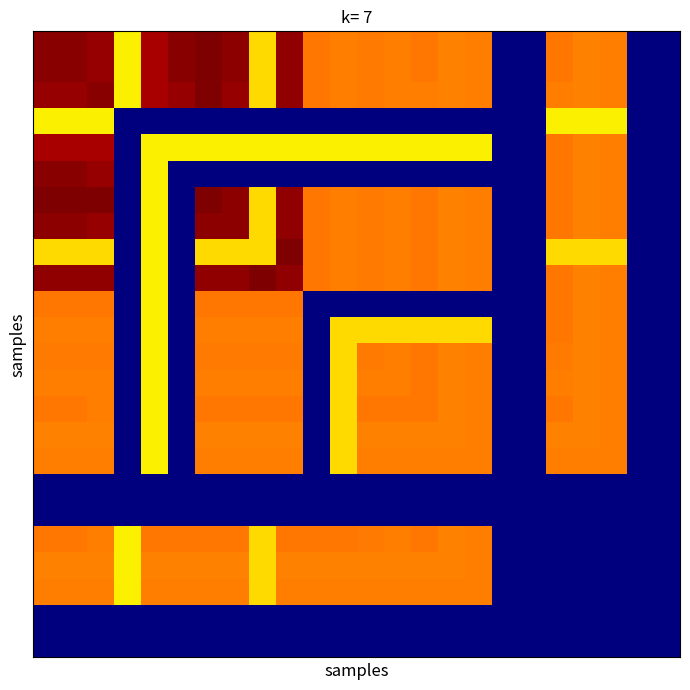

What is the greatest value displayed?

1.0